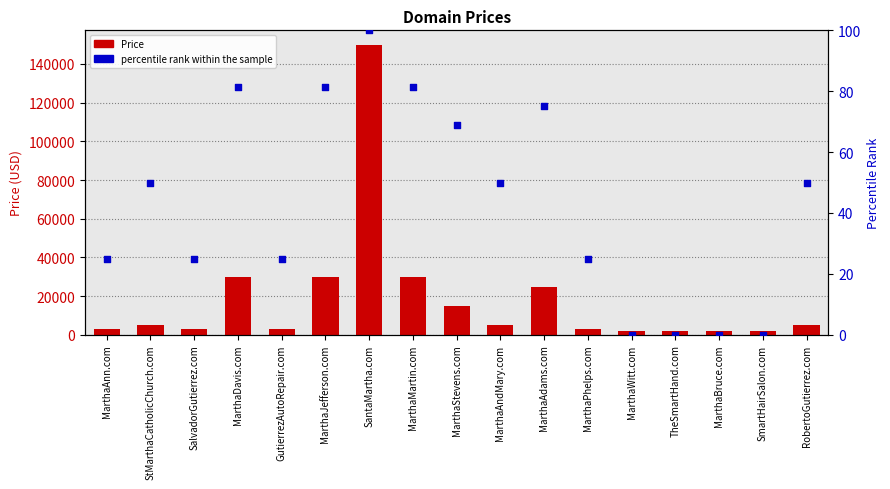

Which series contains the highest Y value?

Price